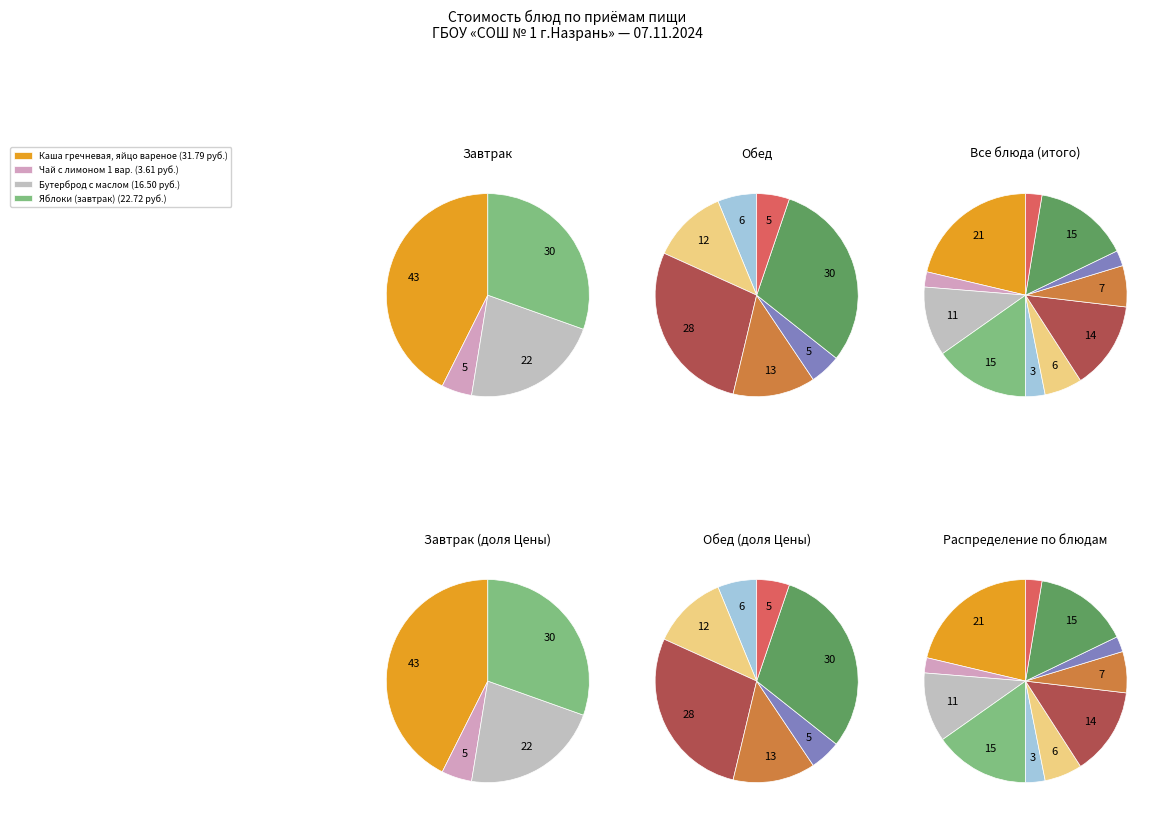

What percentage is the Бутерброд с маслом slice, to the nearest percent?

11%